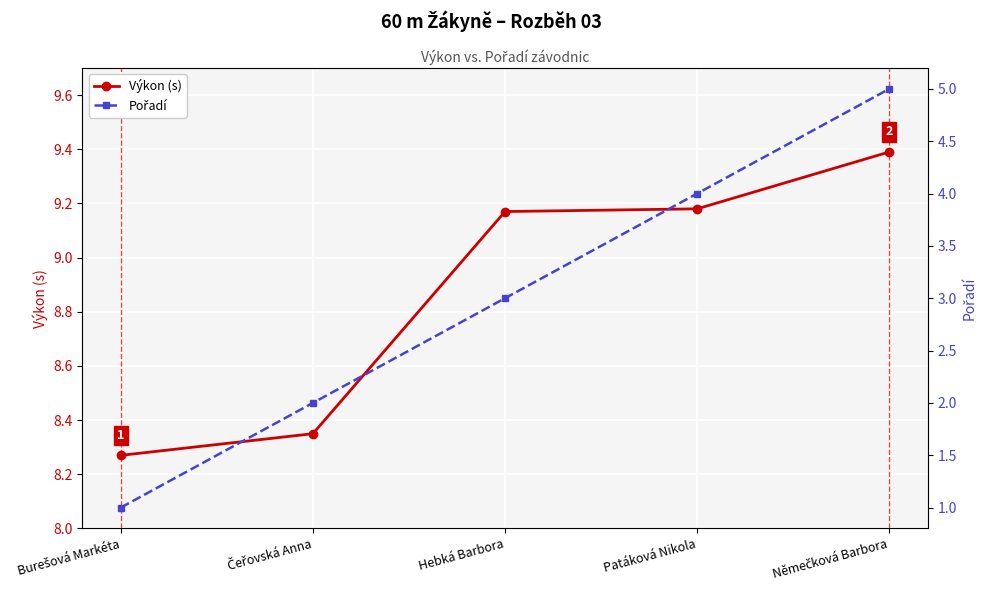

At Němečková Barbora, list the series in order from largest to smallest.

Výkon (s), Pořadí